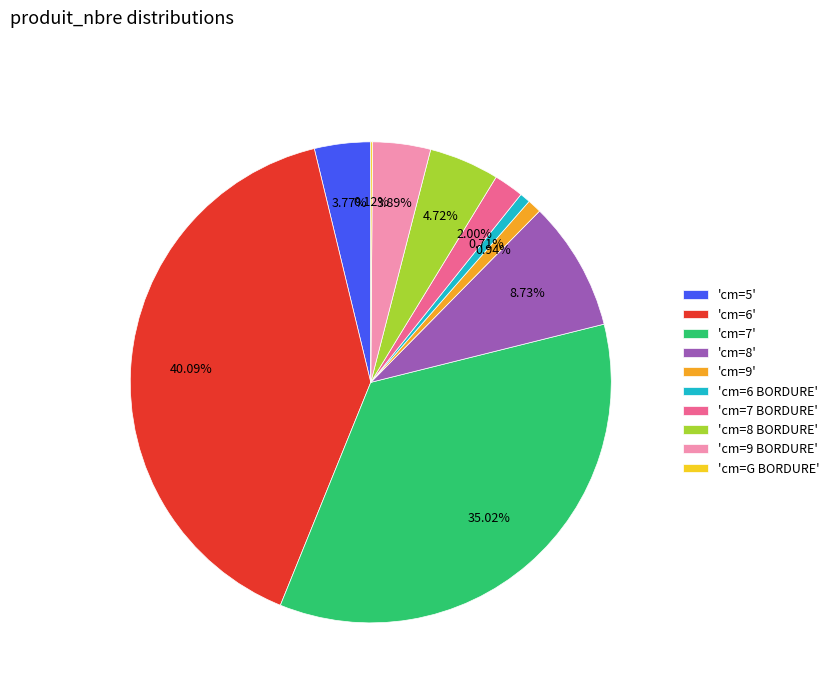

Is there any slice that represents more than half of the pie?

No